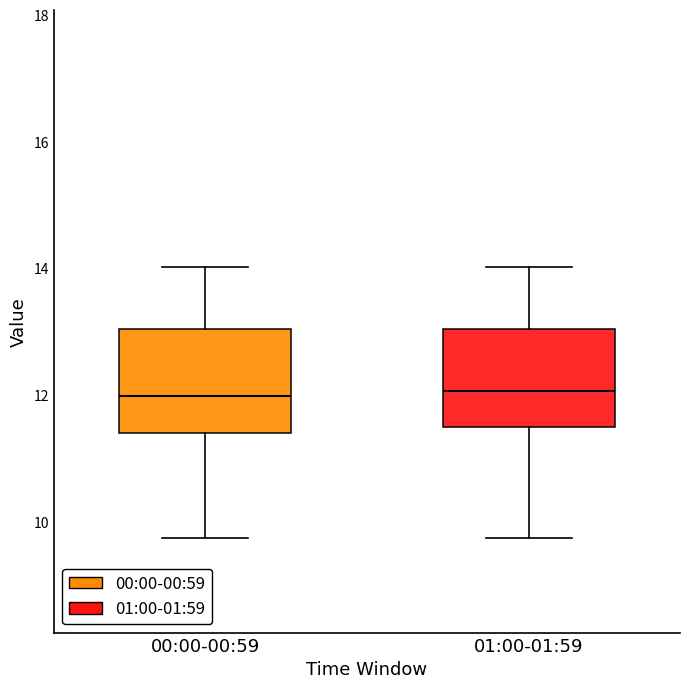

Reading left to right, read every box against the y-axis: the position of its median line, the range the box covers, and the ends of its whiskers. The values are not printed on the chart, so give them approximately, as read against the axis.

00:00-00:59: median 12.0, box 11.4 to 13.0, whiskers 9.8 to 14.0
01:00-01:59: median 12.0, box 11.4 to 13.0, whiskers 9.8 to 14.0